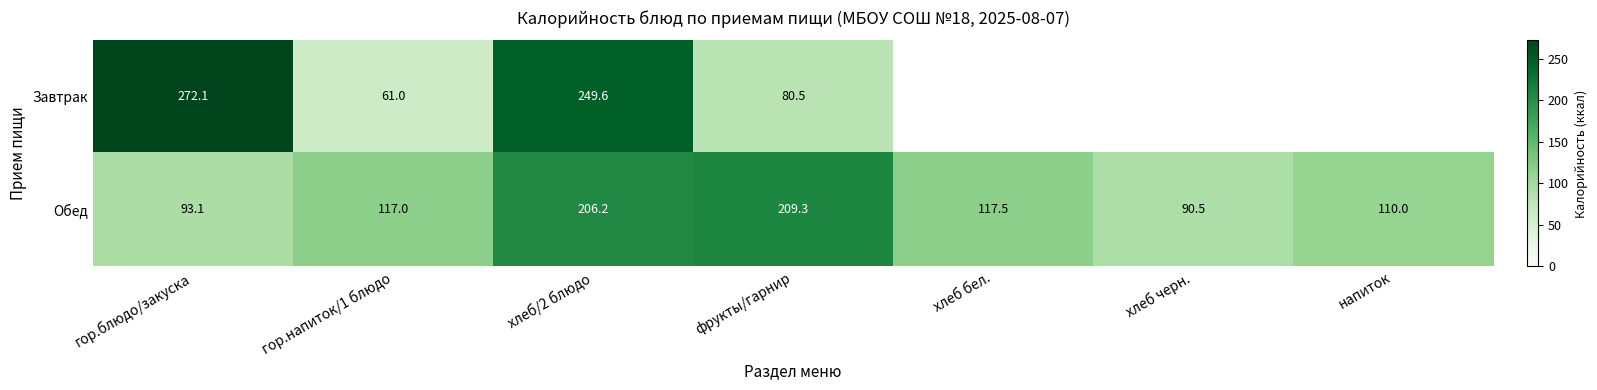

What is the spread (max minus min) of values at гор.блюдо/закуска?

179.0